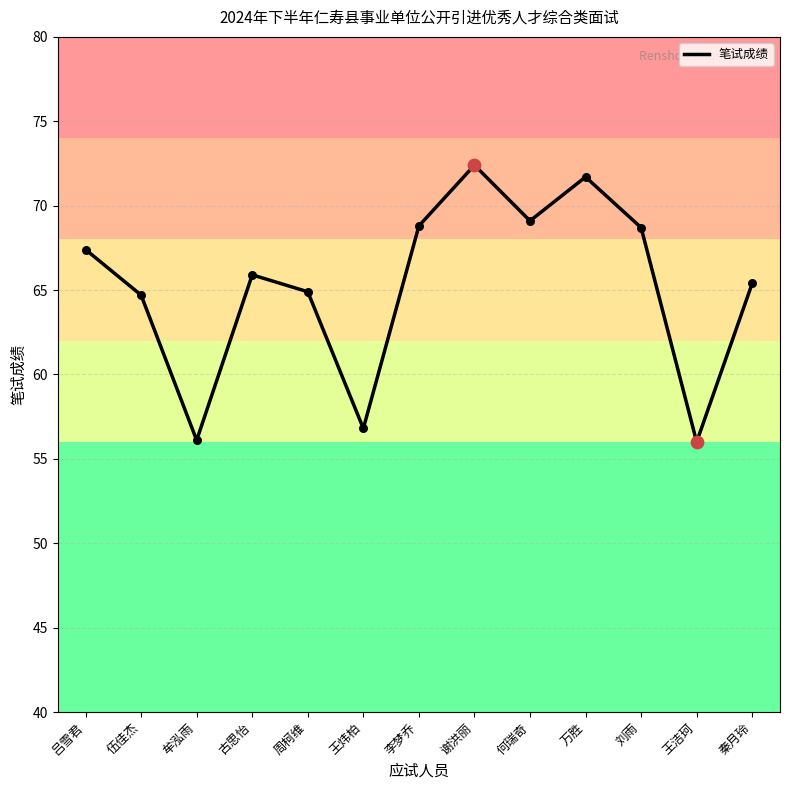

Approximately how many times larger is the value at 秦月玲 compared to 王洁珂?

1.2